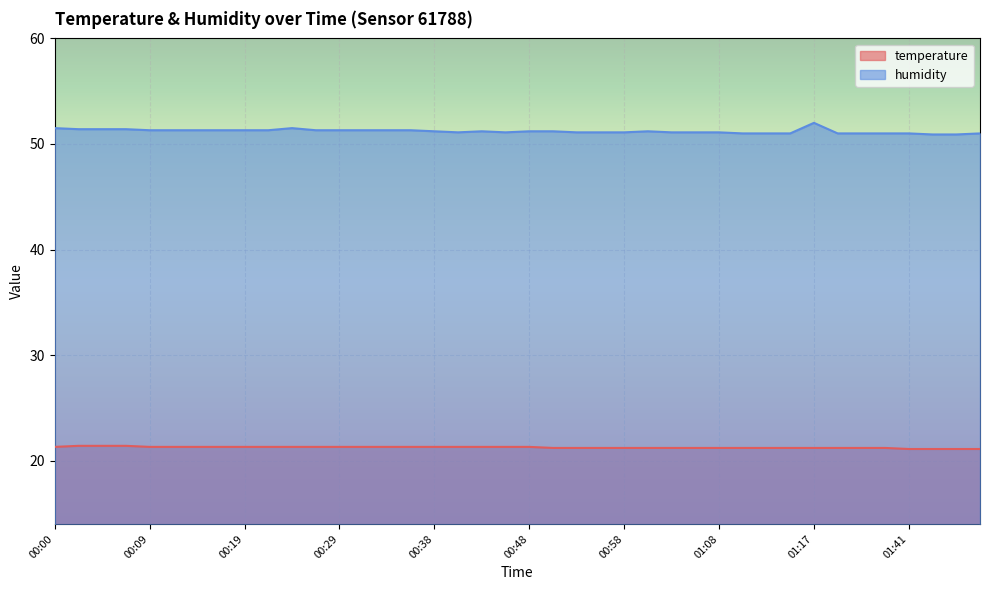

True or false: temperature and humidity intersect in this chart.

False